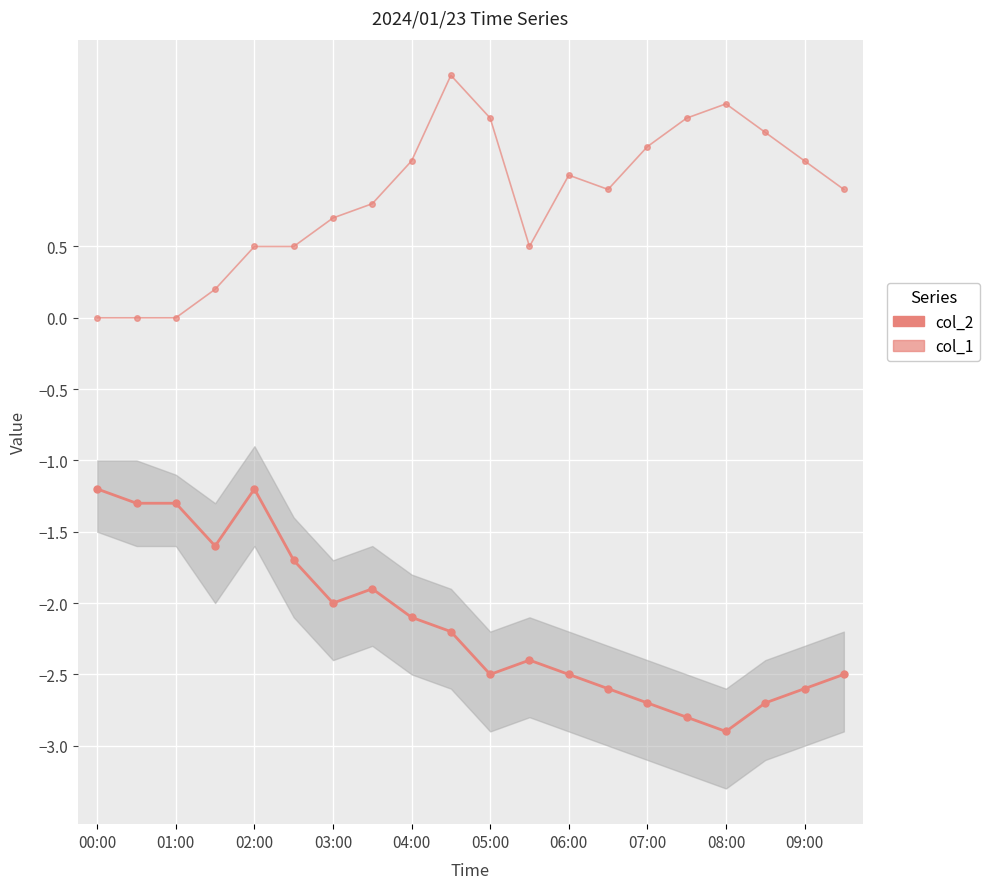

Reading left to right, what are all the values shown in this chart?

col_2: -1.2	-1.3	-1.3	-1.6	-1.2	-1.7	-2.0	-1.9	-2.1	-2.2	-2.5	-2.4	-2.5	-2.6	-2.7	-2.8	-2.9	-2.7	-2.6	-2.5
col_1: 0.0	0.0	0.0	0.2	0.5	0.5	0.7	0.8	1.1	1.7	1.4	0.5	1.0	0.9	1.2	1.4	1.5	1.3	1.1	0.9